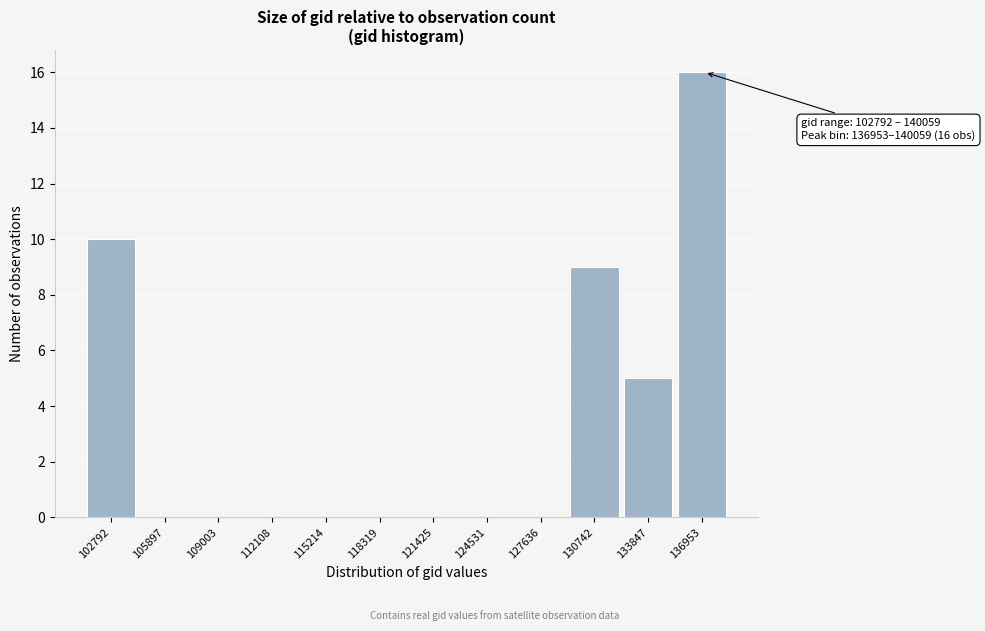

Reading left to right, transcribe all the data shown in this chart.

102792=10	105897=0	109003=0	112108=0	115214=0	118319=0	121425=0	124531=0	127636=0	130742=9	133847=5	136953=16